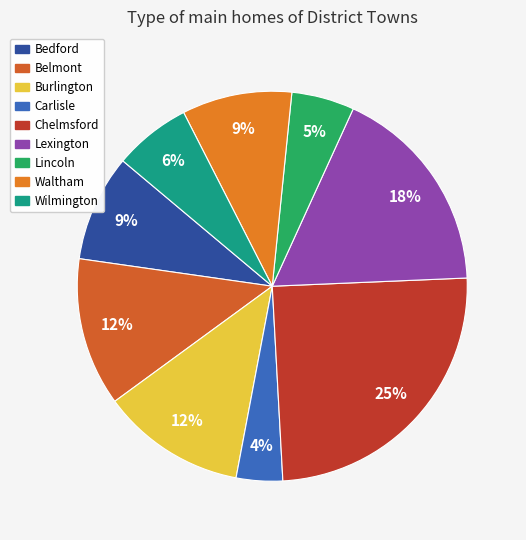

Count the number of slices in the pie.

9